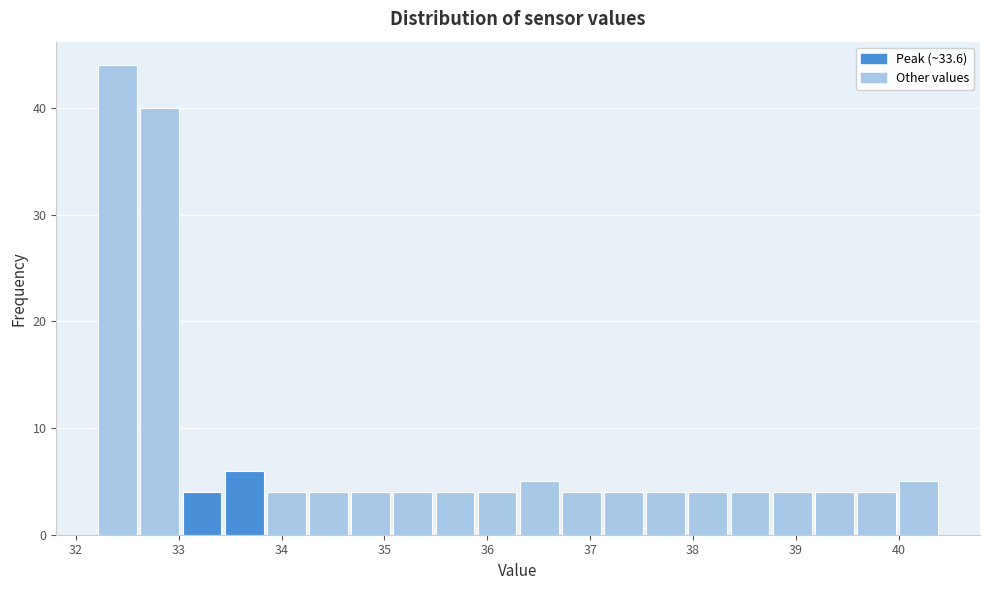

Reading left to right, list every bar in this chart as the range it spans on the x-axis followed by its height. Neither the bar edges nor the heights are printed on the chart, so give them approximately, as read against the axes.

32.20 to 32.61: 44
32.61 to 33.02: 40
33.02 to 33.43: 4
33.43 to 33.84: 6
33.84 to 34.25: 4
34.25 to 34.66: 4
34.66 to 35.07: 4
35.07 to 35.48: 4
35.48 to 35.89: 4
35.89 to 36.30: 4
36.30 to 36.71: 5
36.71 to 37.12: 4
37.12 to 37.53: 4
37.53 to 37.94: 4
37.94 to 38.35: 4
38.35 to 38.76: 4
38.76 to 39.17: 4
39.17 to 39.58: 4
39.58 to 39.99: 4
39.99 to 40.40: 5